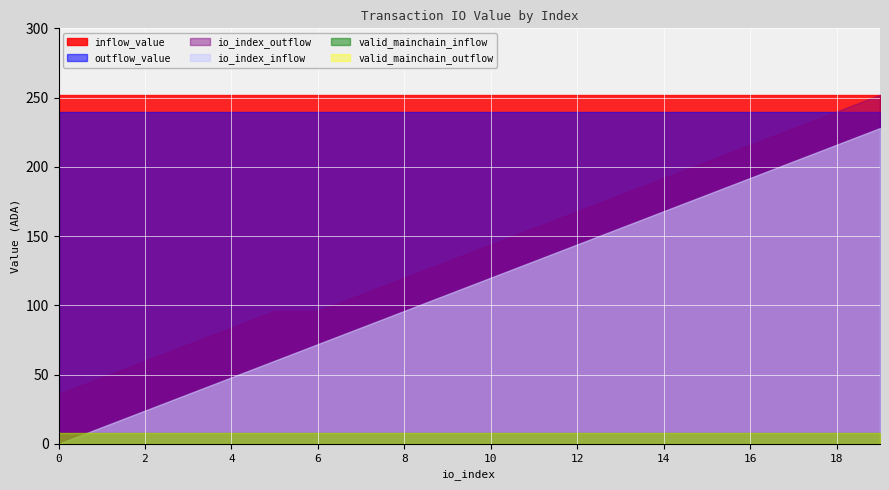

What is the approximate value of io_index_outflow at 16?

216.0